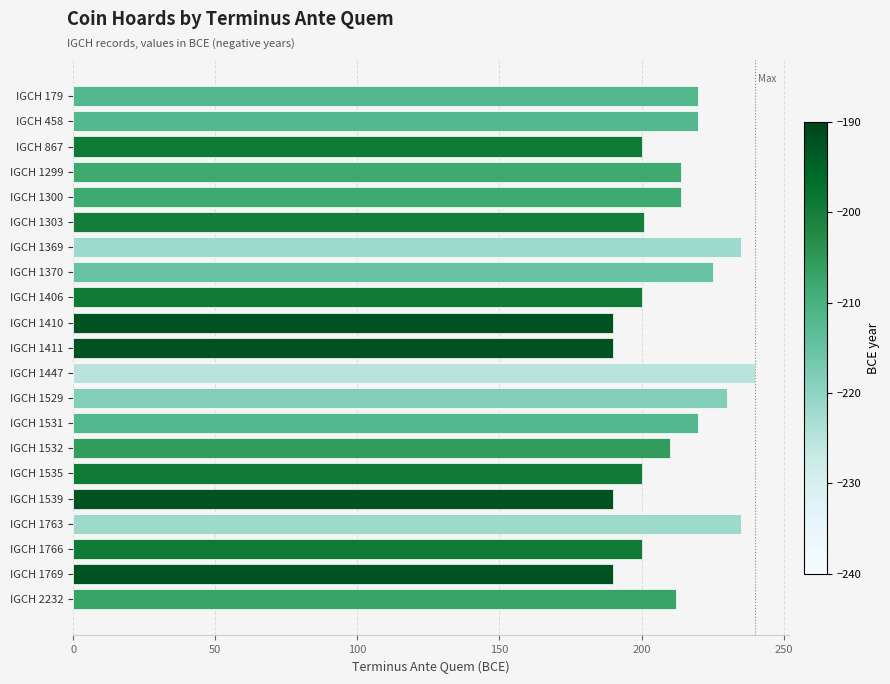

What is the sum of the values at IGCH 1531 and IGCH 867?

420